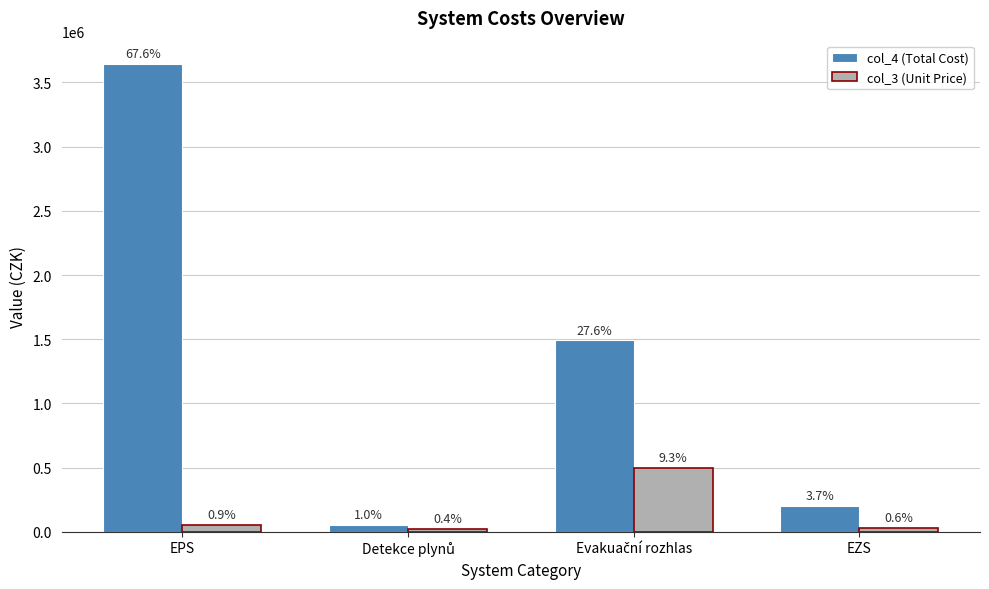

The value of col_4 (Total Cost) at EZS is 202000. True or false?

True